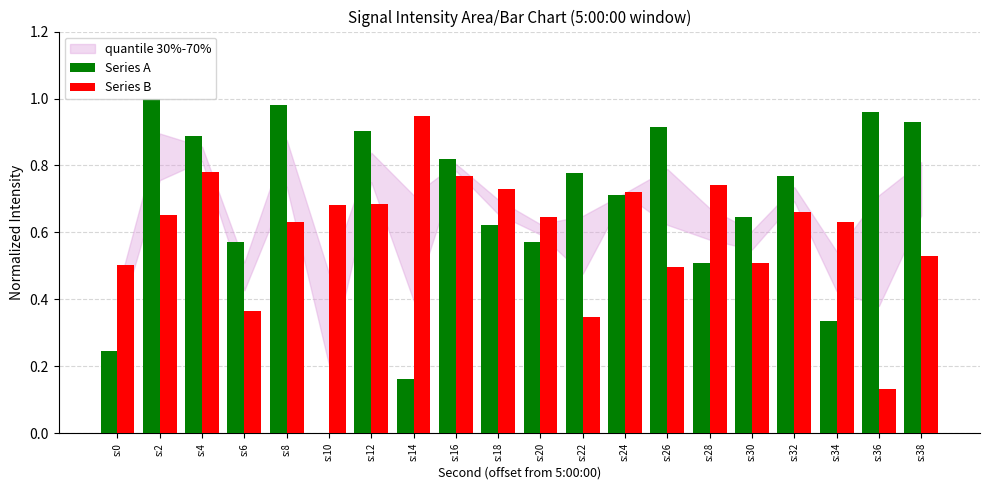

Is the value of Series A at s:30 greater than the value of Series B at s:10?

No